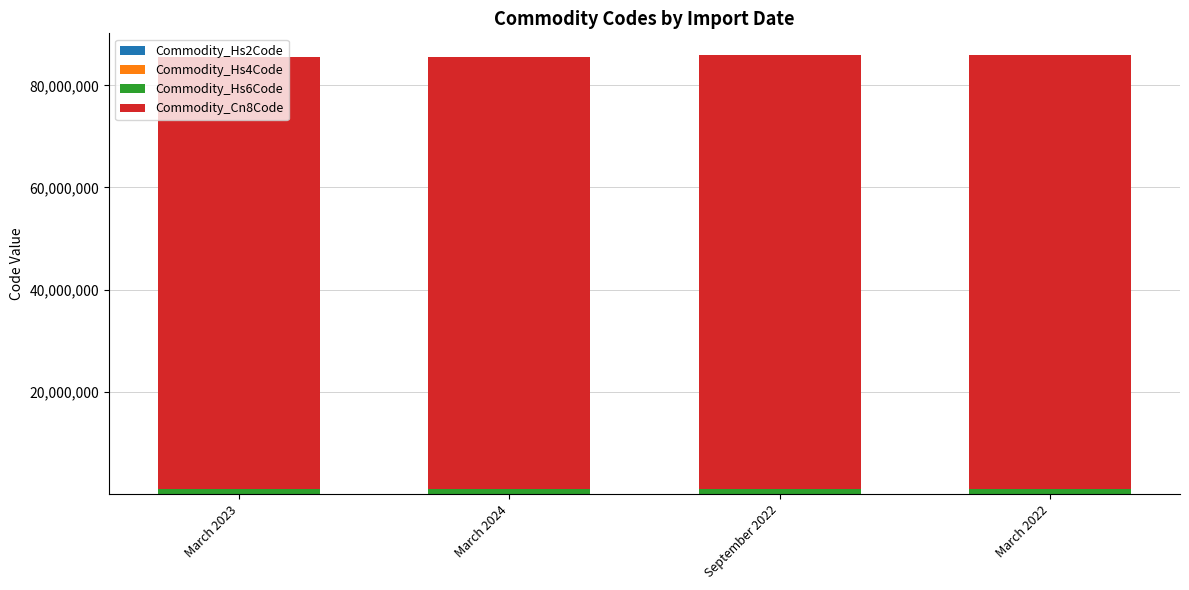

Is it true that Commodity_Cn8Code equals 85015220 at September 2022?

True